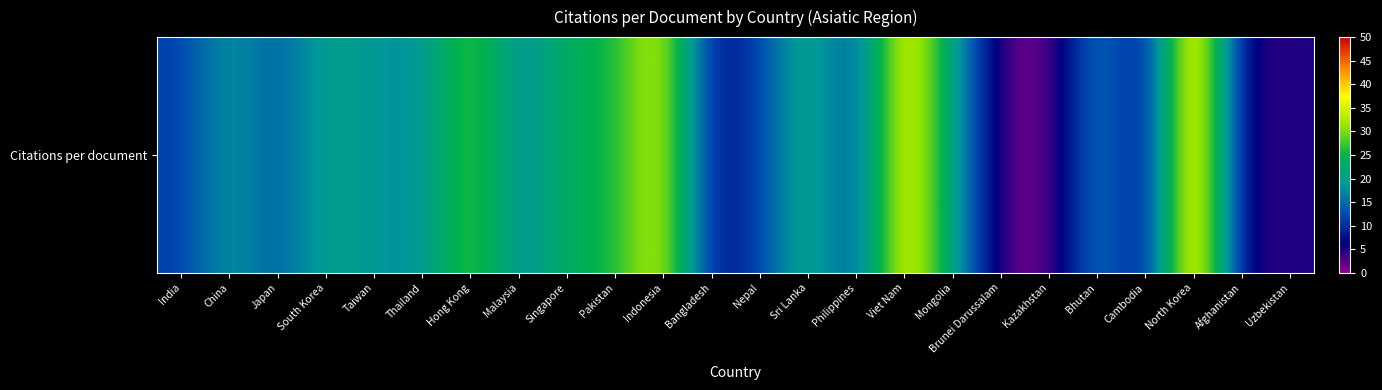

Rank the categories by value from lowest to highest.

Kazakhstan, Brunei Darussalam, Afghanistan, Cambodia, Uzbekistan, Bangladesh, India, Philippines, Nepal, Japan, Malaysia, Thailand, Bhutan, Taiwan, China, South Korea, Mongolia, Sri Lanka, Singapore, Pakistan, Hong Kong, Indonesia, Viet Nam, North Korea